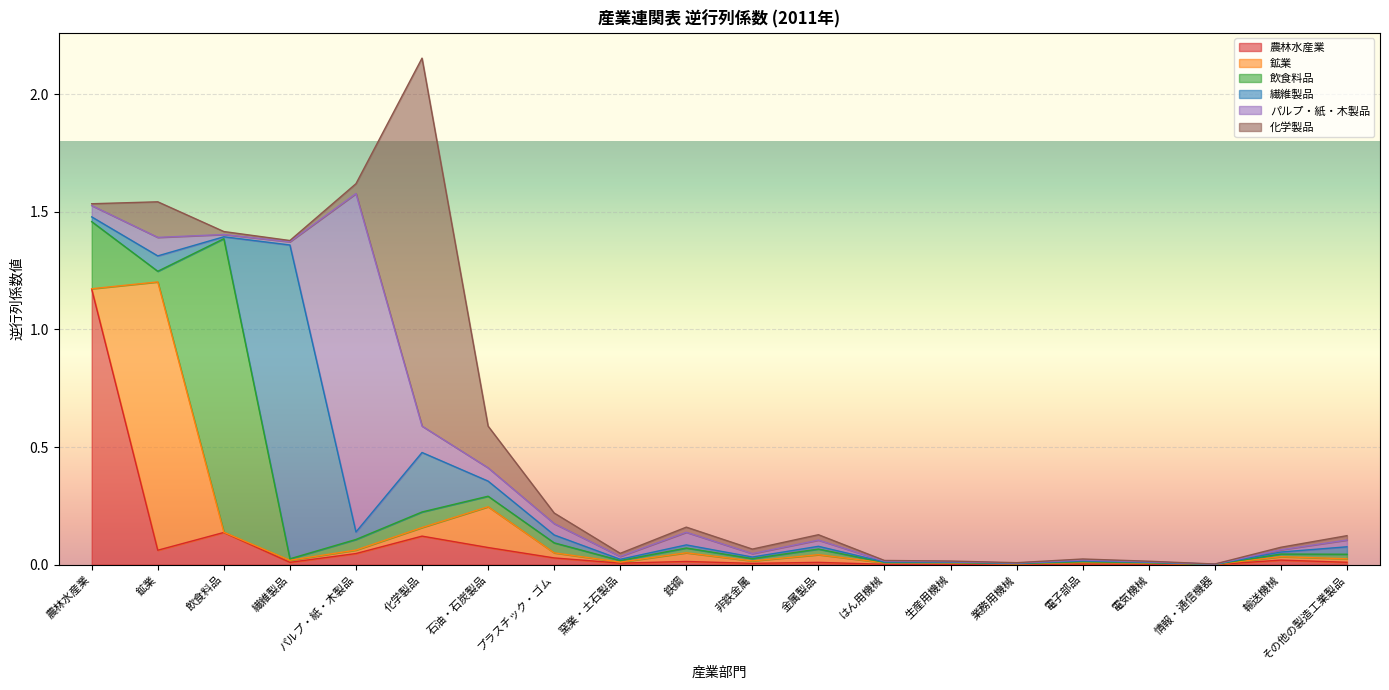

What value does the 繊維製品 series have at 繊維製品?

1.3